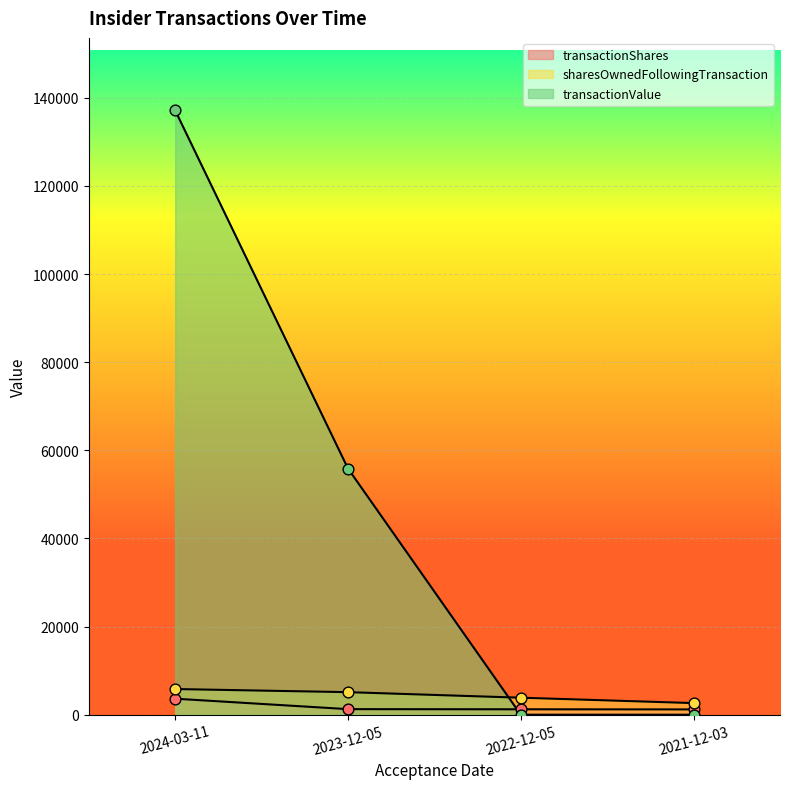

What are all the series names shown in the legend?

transactionShares, sharesOwnedFollowingTransaction, transactionValue